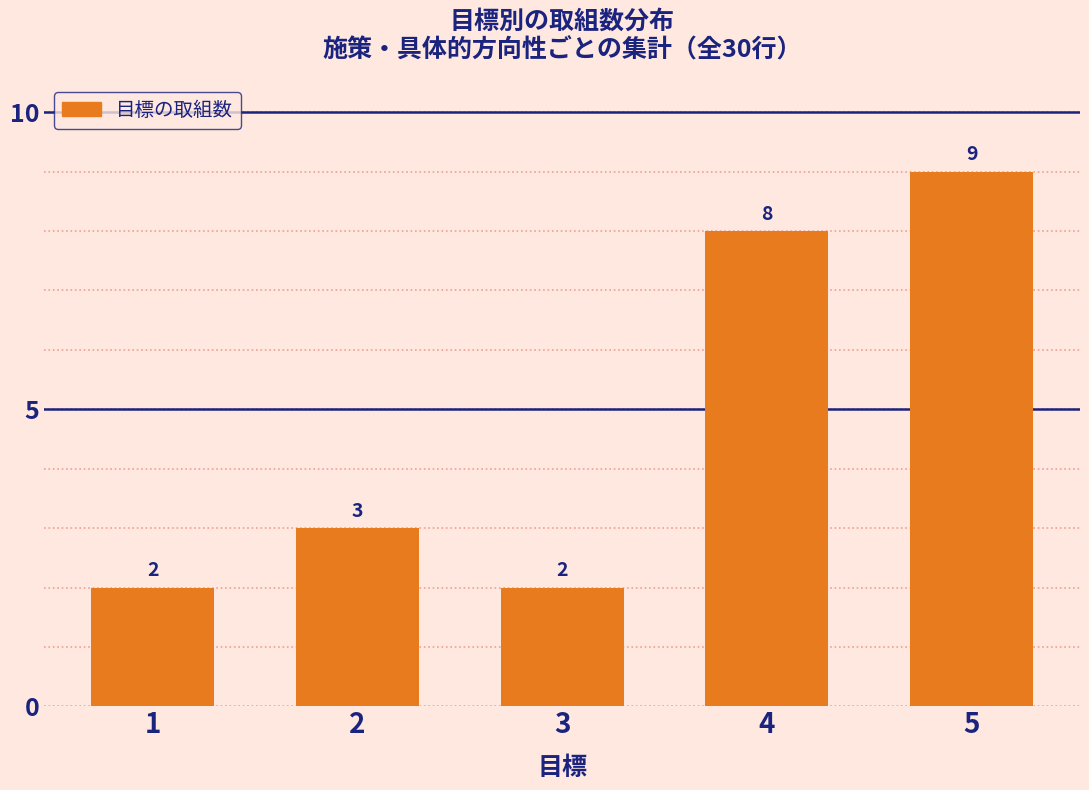

Reading left to right, list all the values displayed in this chart.

2	3	2	8	9